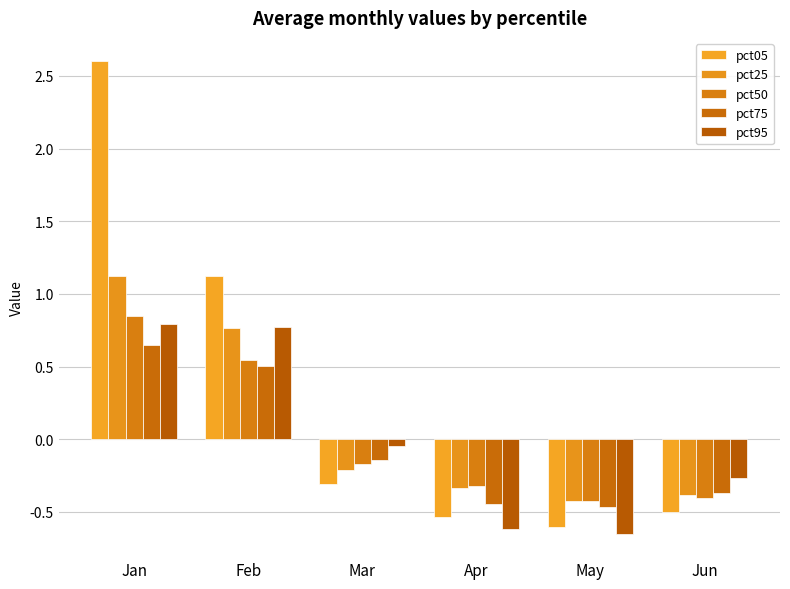

Which category has the lowest value in the pct50 series?

May